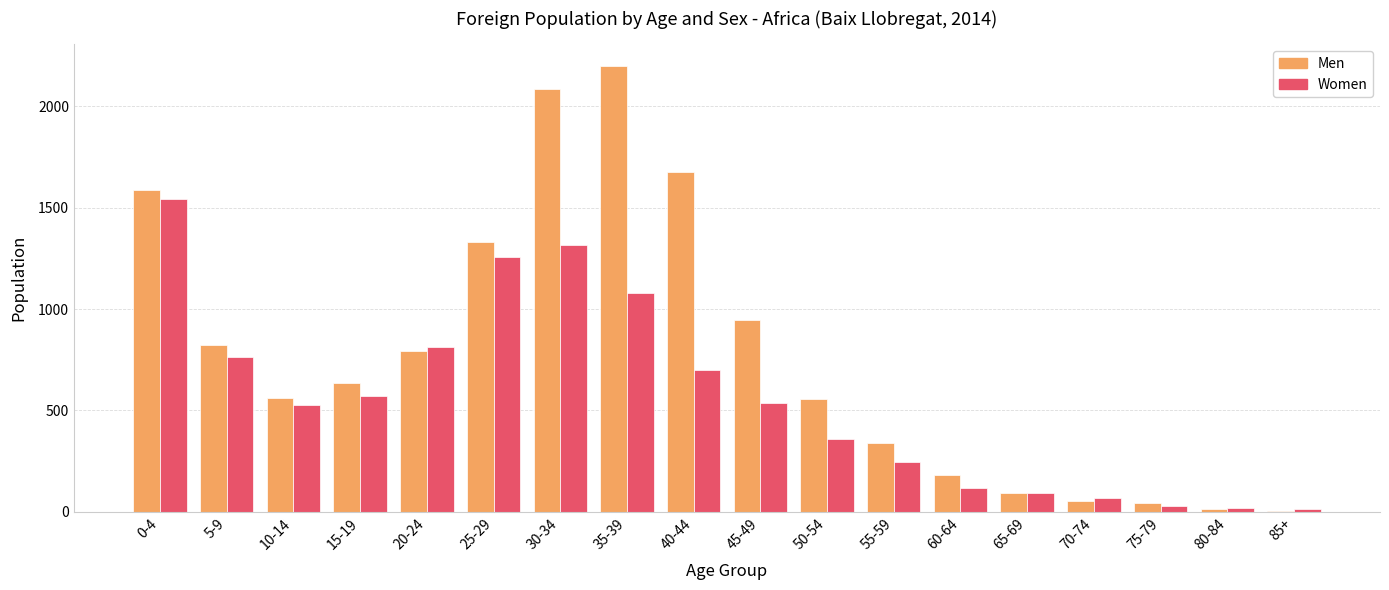

The Women series shows 123 at 50-54. True or false?

False